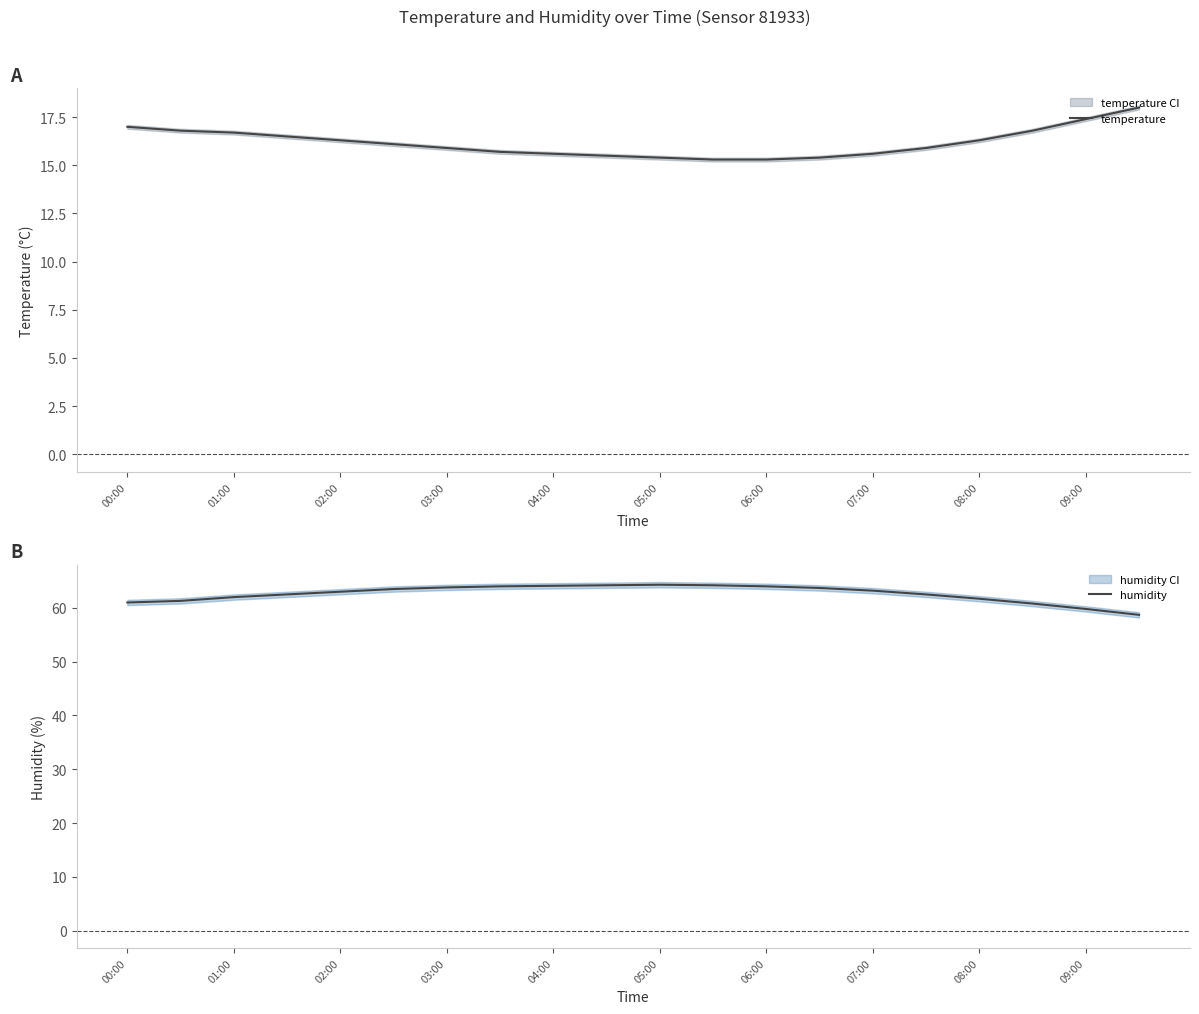

What is the sum of all temperature values?

323.5